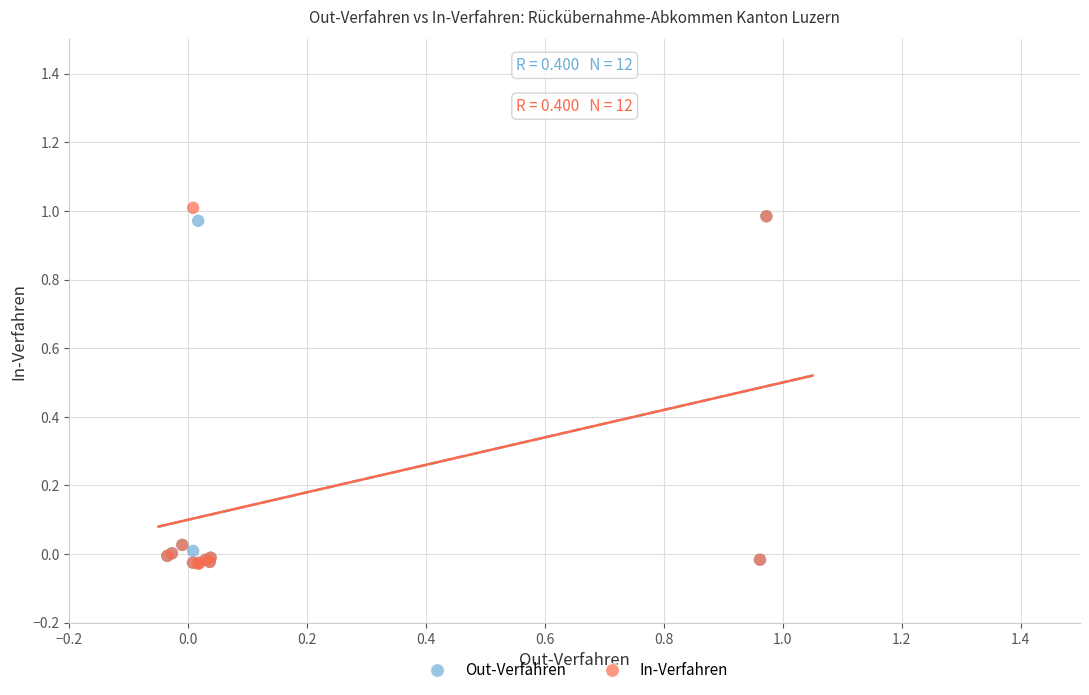

What are all the series names shown in the legend?

Out-Verfahren, In-Verfahren